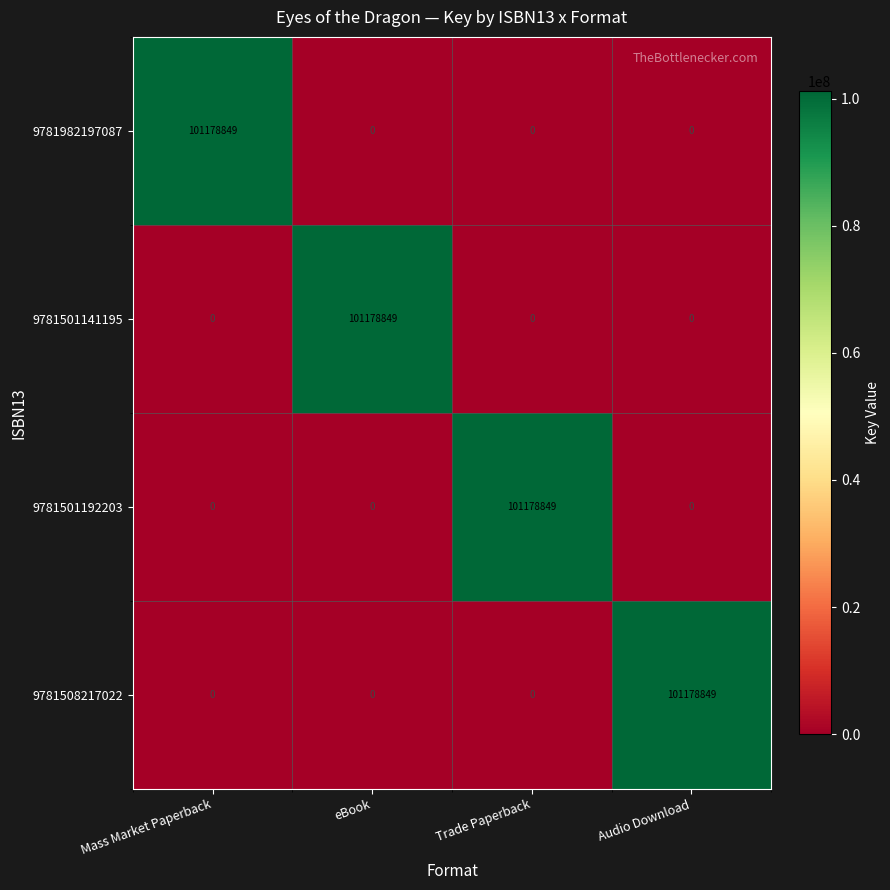

What is the highest value of the 9781501141195 series?

101178849